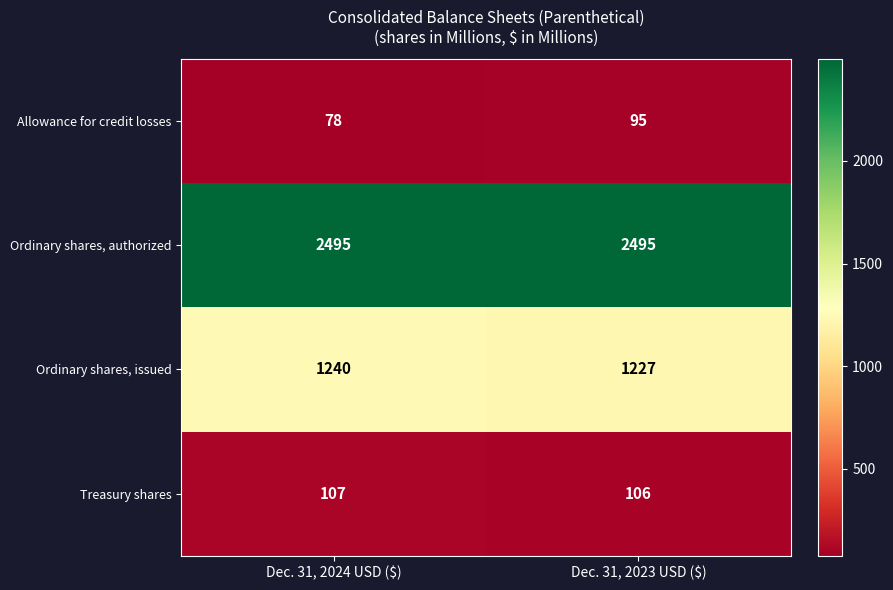

Between Dec. 31, 2024 USD ($) and Dec. 31, 2023 USD ($), which series saw the biggest shift?

row_0